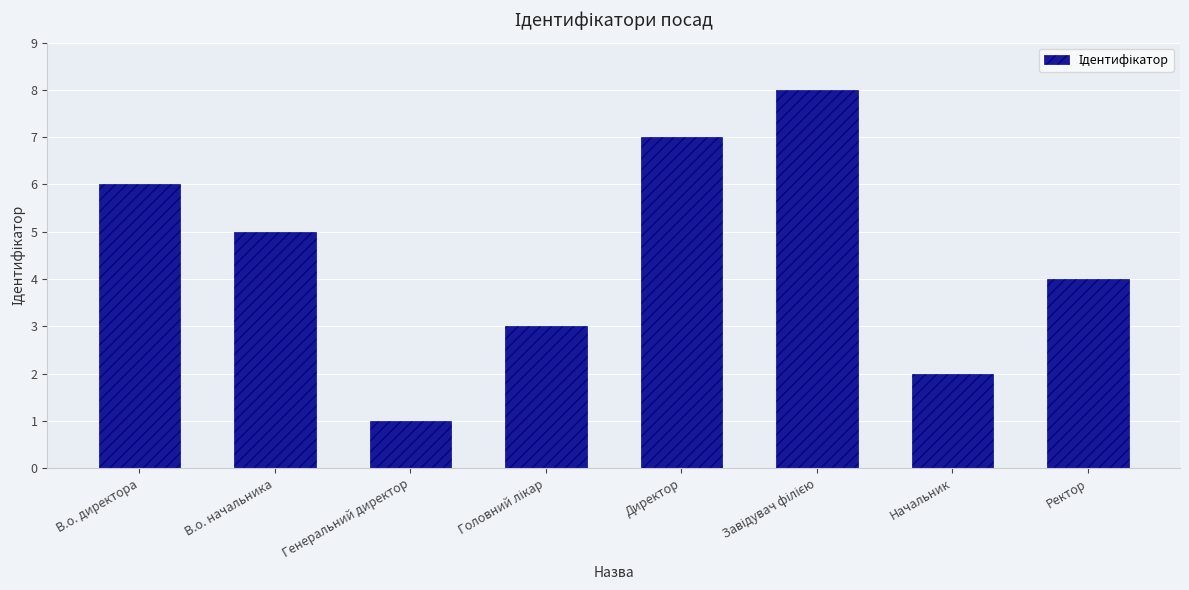

What is the difference between the second highest and second lowest values?

5